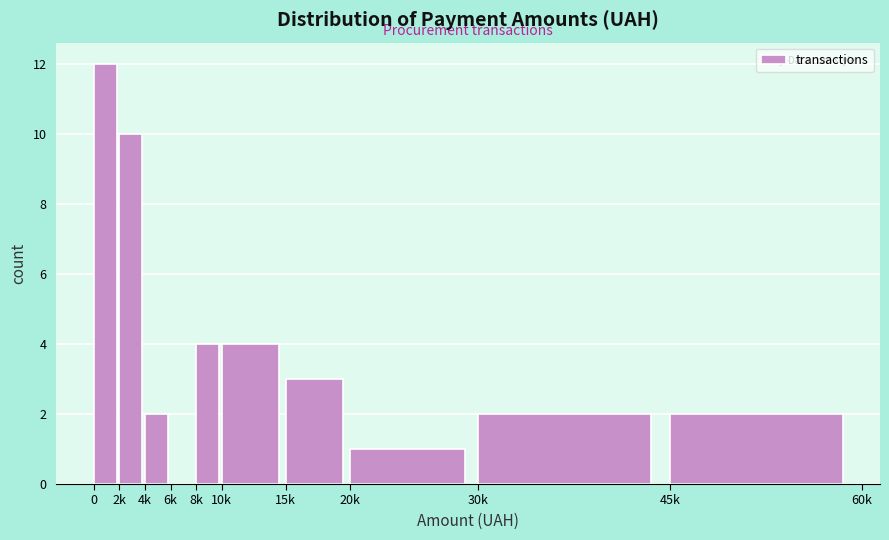

Reading left to right, transcribe all the data shown in this chart.

0=12	2k=10	4k=2	6k=0	8k=4	10k=4	15k=3	20k=1	30k=2	45k=2